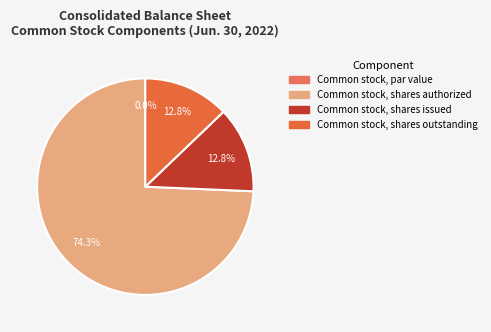

What is the largest slice in the pie chart?

Common stock, shares authorized